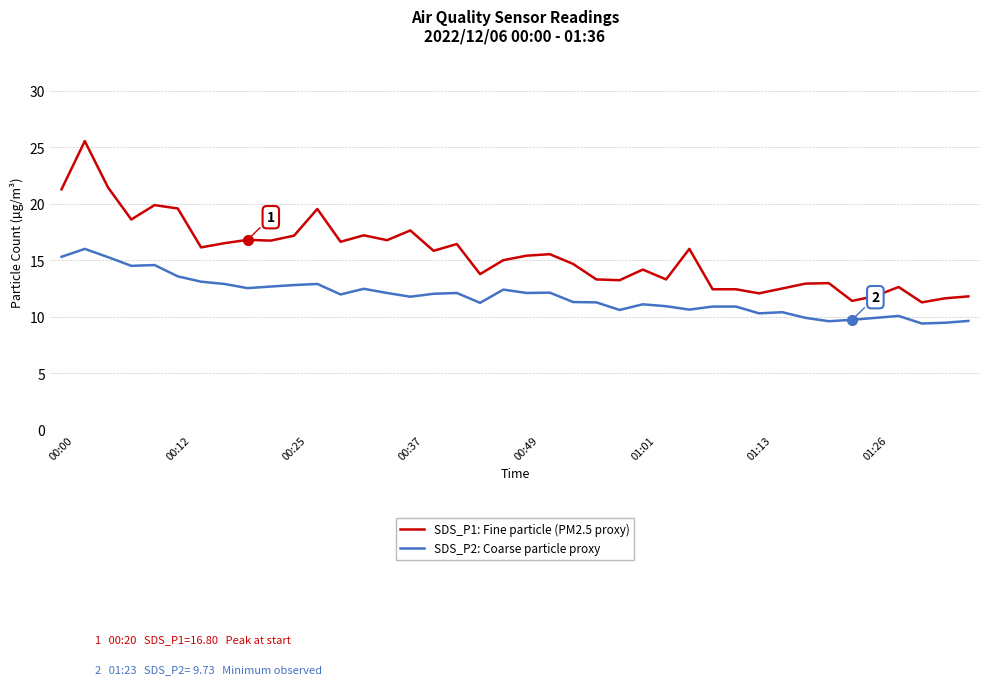

True or false: SDS_P1: Fine particle (PM2.5 proxy) and SDS_P2: Coarse particle proxy intersect in this chart.

False